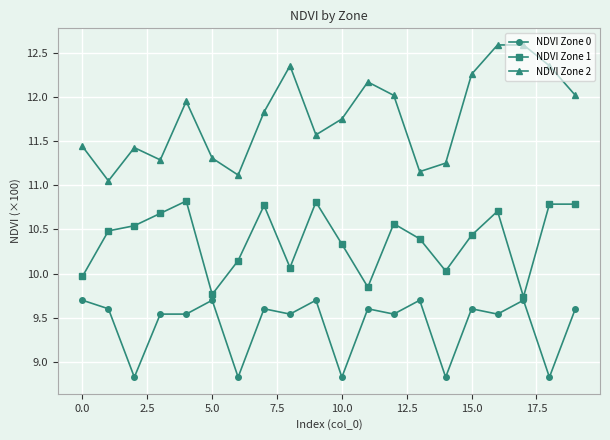

Which series has the largest range (max minus min)?

NDVI Zone 2